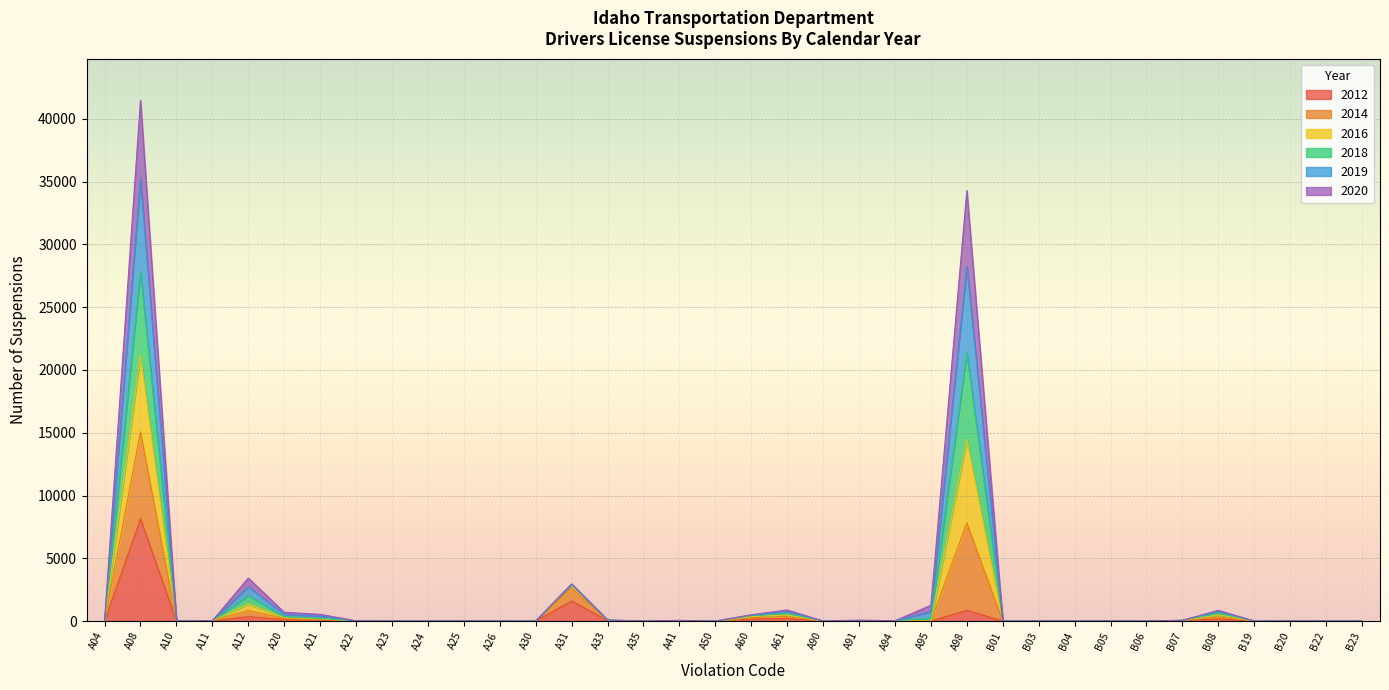

At which category does the chart reach its minimum across all series?

A23